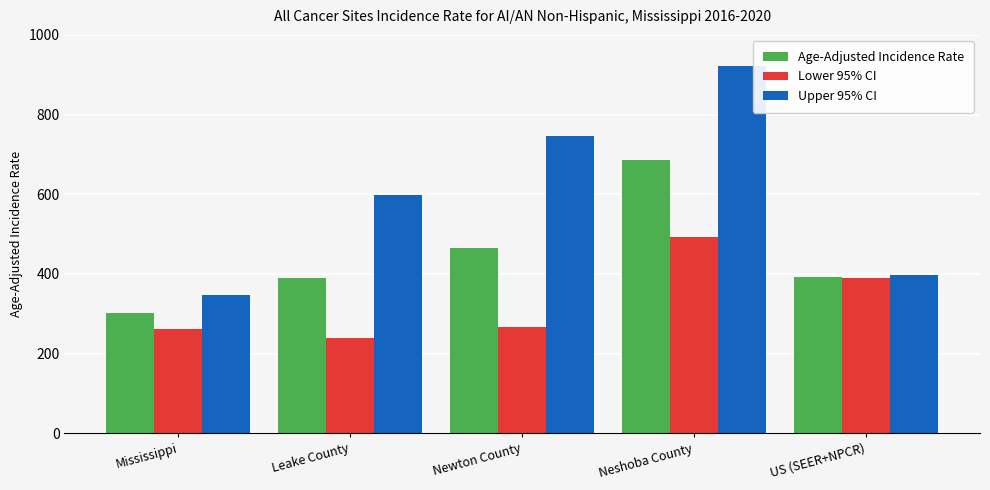

At which label does Upper 95% CI reach its peak?

Neshoba County